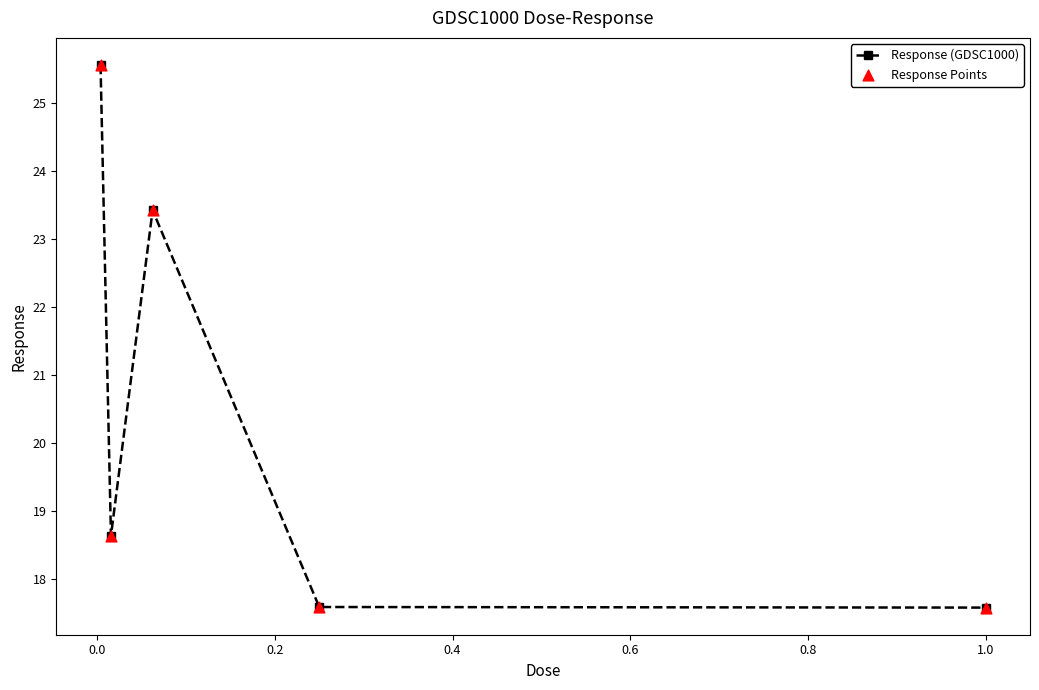

What is the greatest value displayed?

25.6